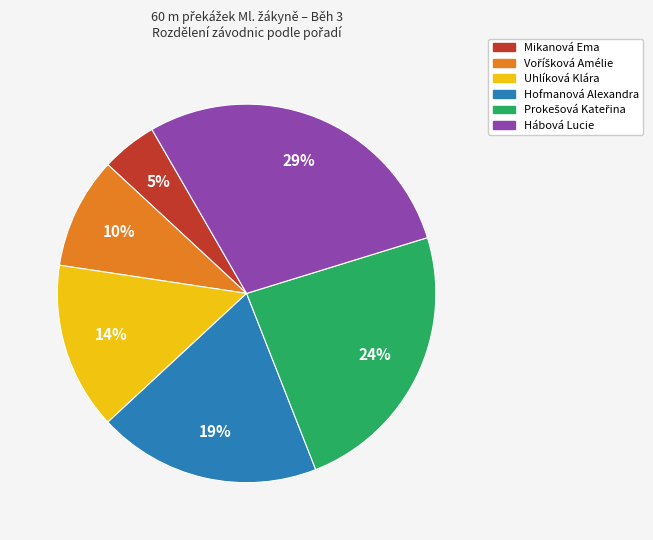

Between Hofmanová Alexandra and Uhlíková Klára, which is larger?

Hofmanová Alexandra